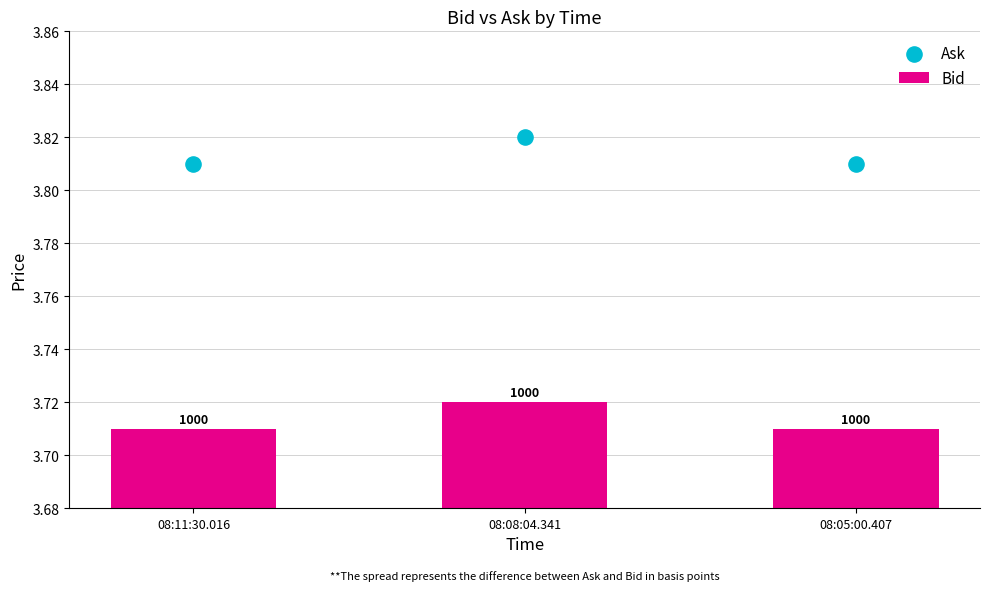

Is the value of Bid at 08:05:00.407 greater than the value of Ask at 08:11:30.016?

No